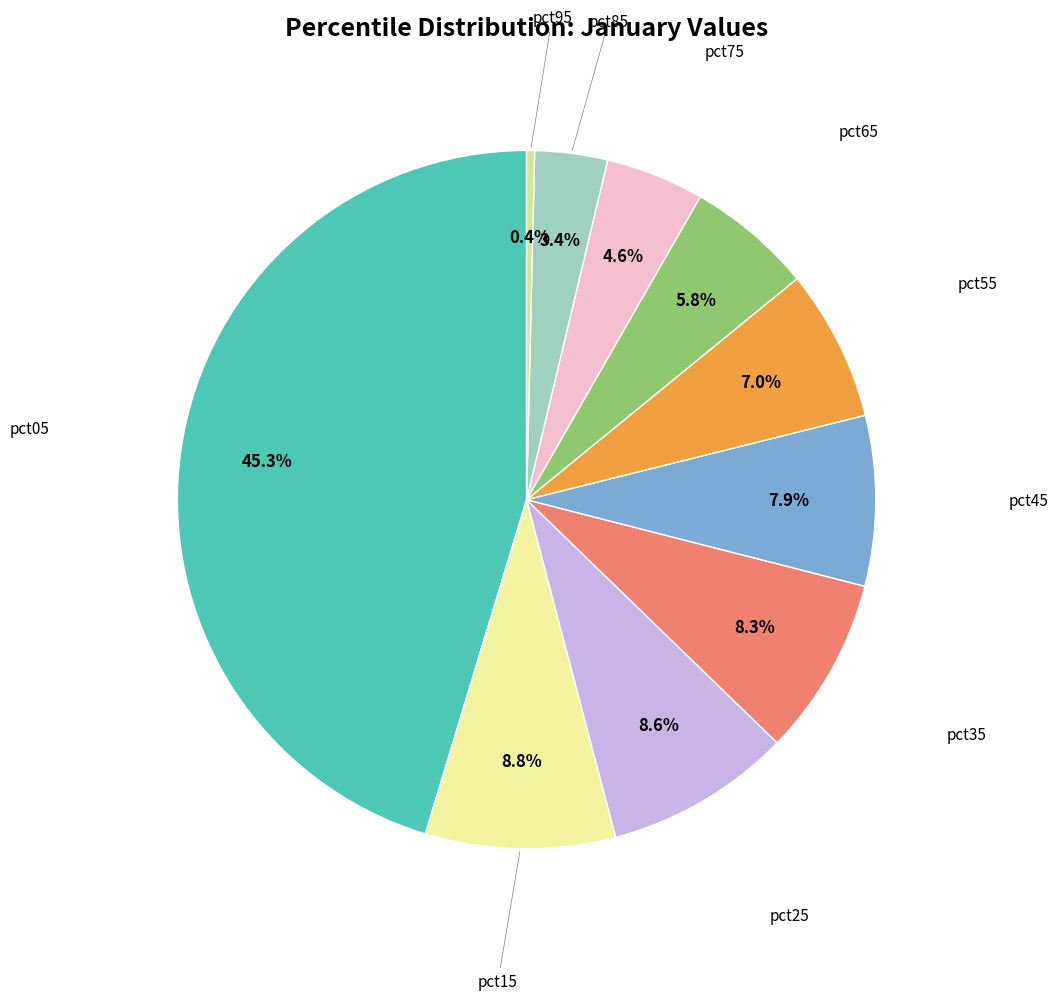

To the nearest percent, what is the average slice percentage?

10%